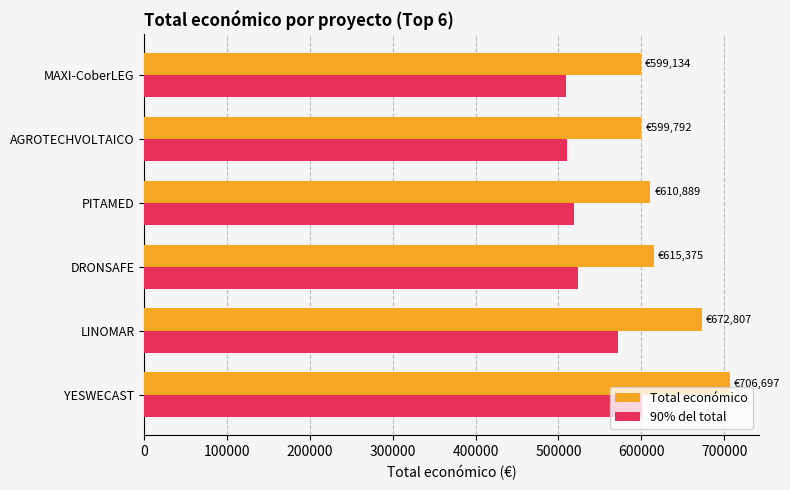

Which series has the widest spread of values?

Total económico